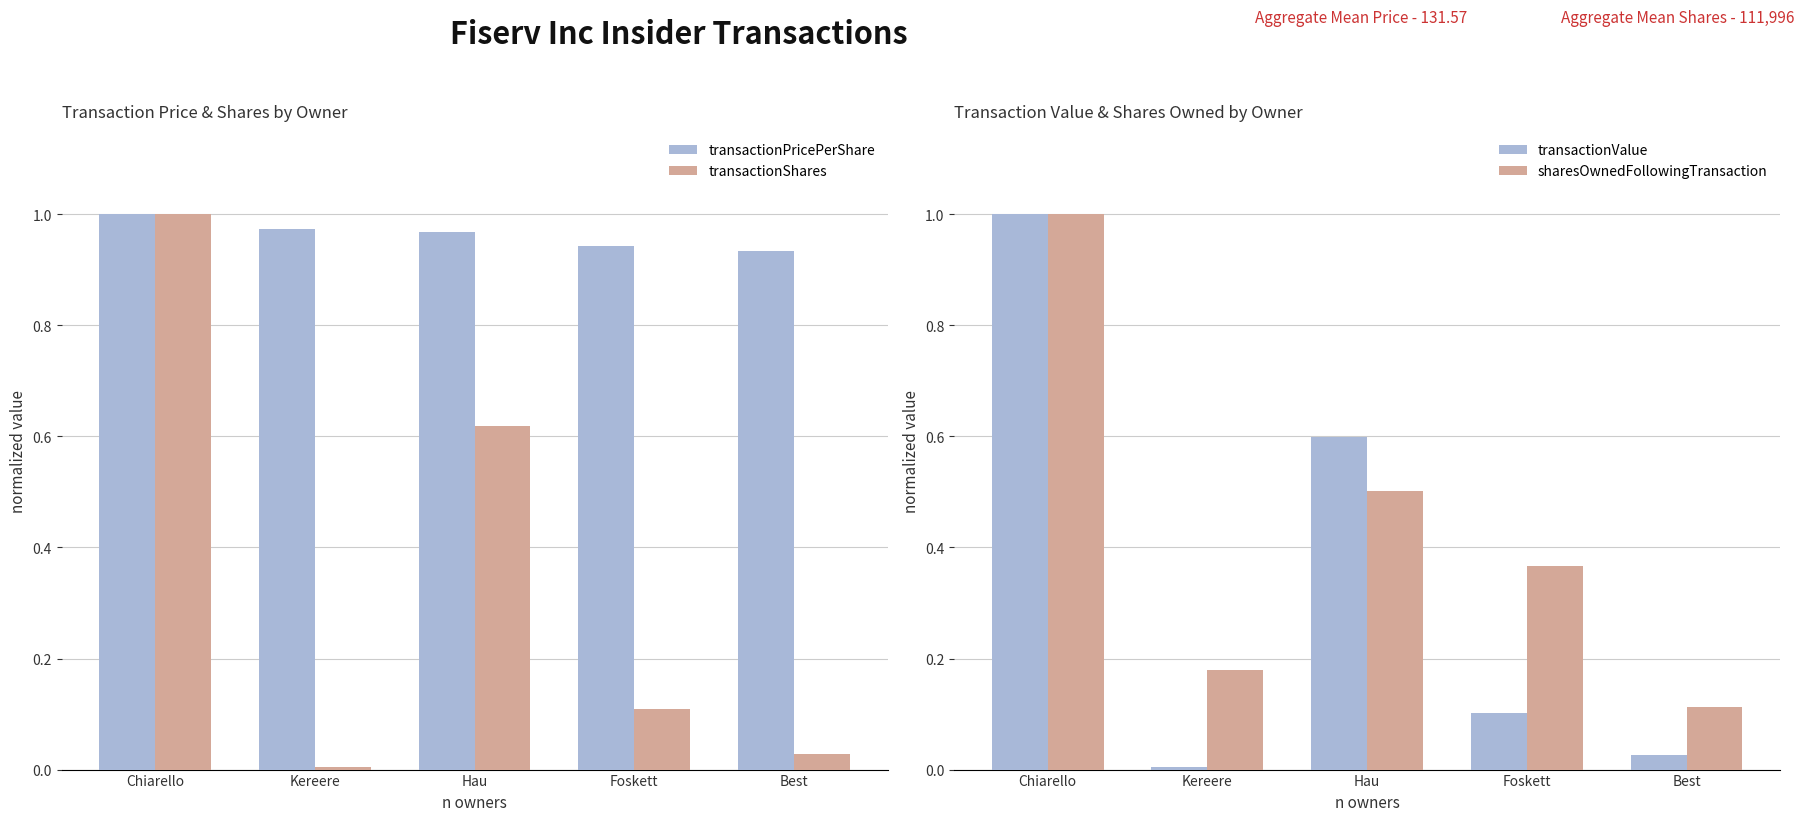

The value of transactionShares at Chiarello is 1.0. True or false?

True